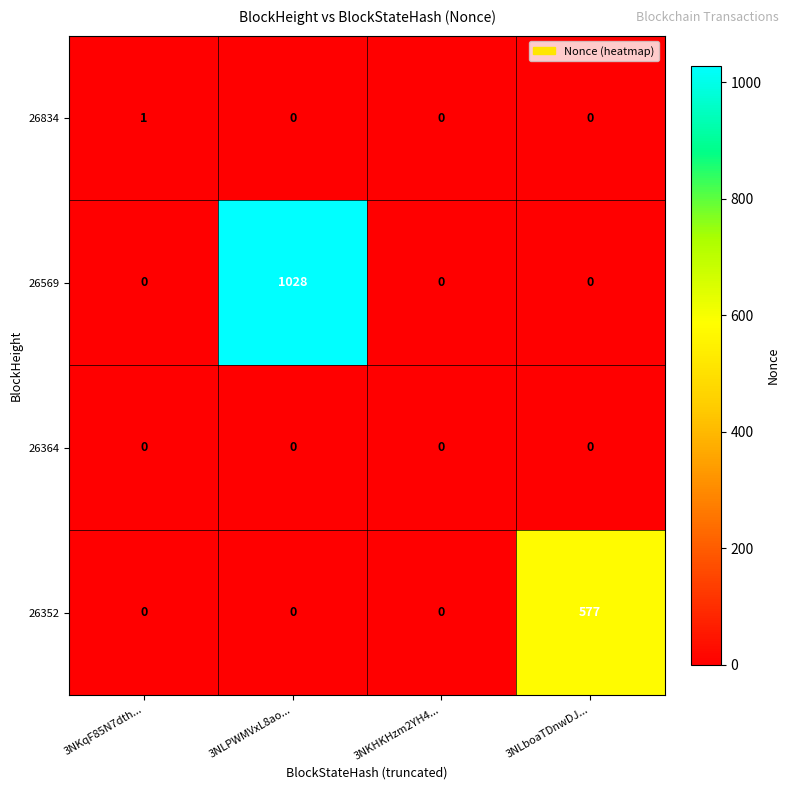

At how many categories does at least one series exceed 102?

2